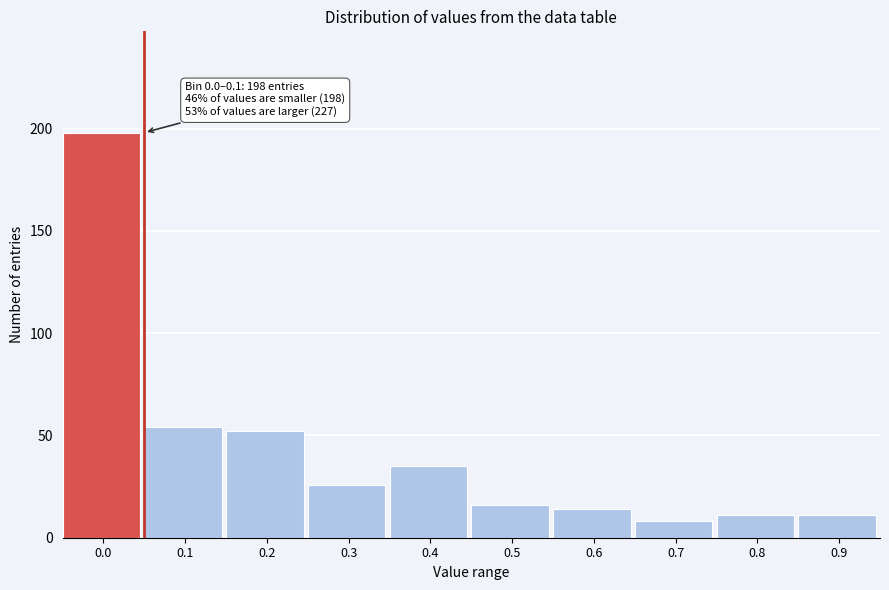

Reading left to right, what are all the values shown in this chart?

0.0=198	0.1=54	0.2=52	0.3=26	0.4=35	0.5=16	0.6=14	0.7=8	0.8=11	0.9=11